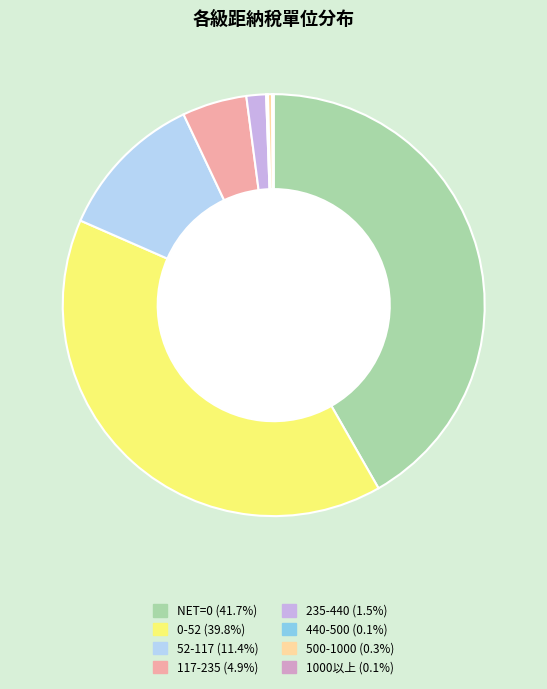

Is there any slice that represents more than half of the pie?

No